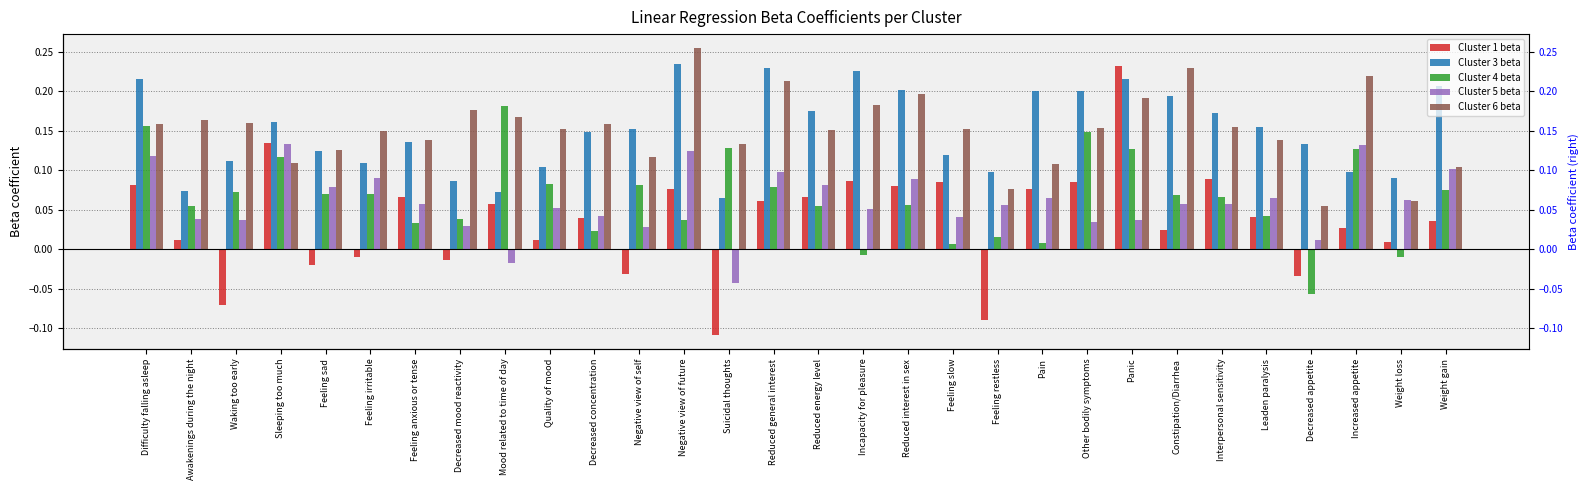

What is the spread (max minus min) of values at Feeling slow?

0.1